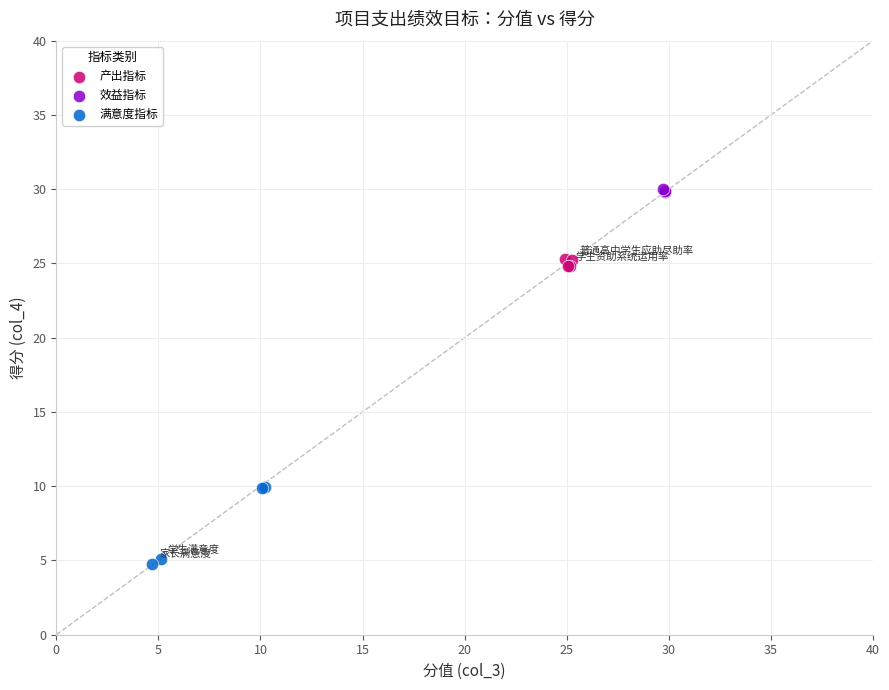

Which series has the widest spread of Y values?

满意度指标